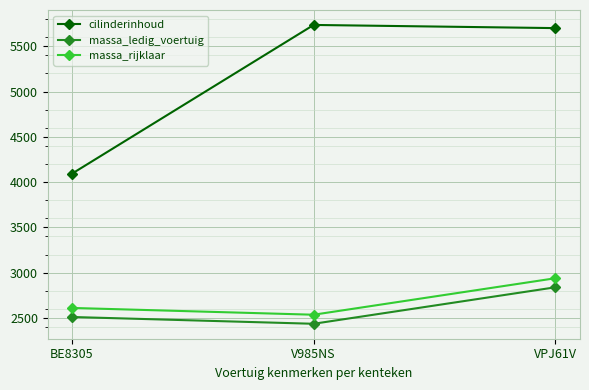

What is the sum of the massa_ledig_voertuig values at BE8305 and V985NS?

4945